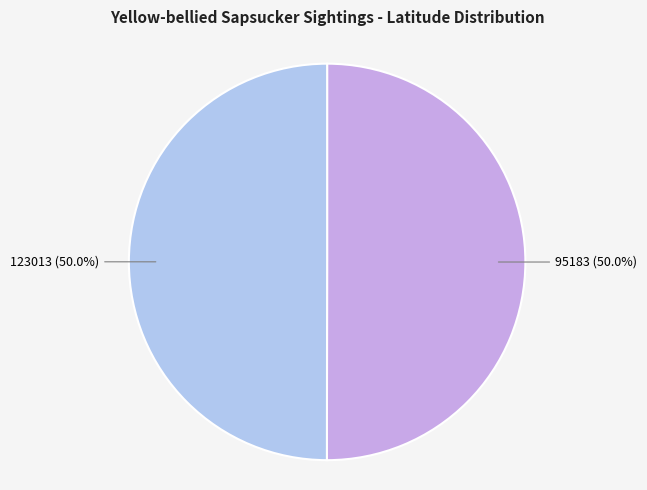

What percentage is the 95183 slice, to the nearest percent?

50%